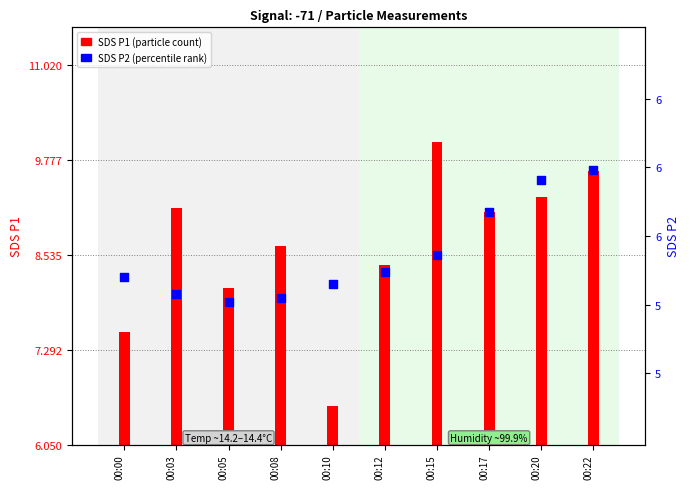

At how many categories does at least one series exceed 4?

10